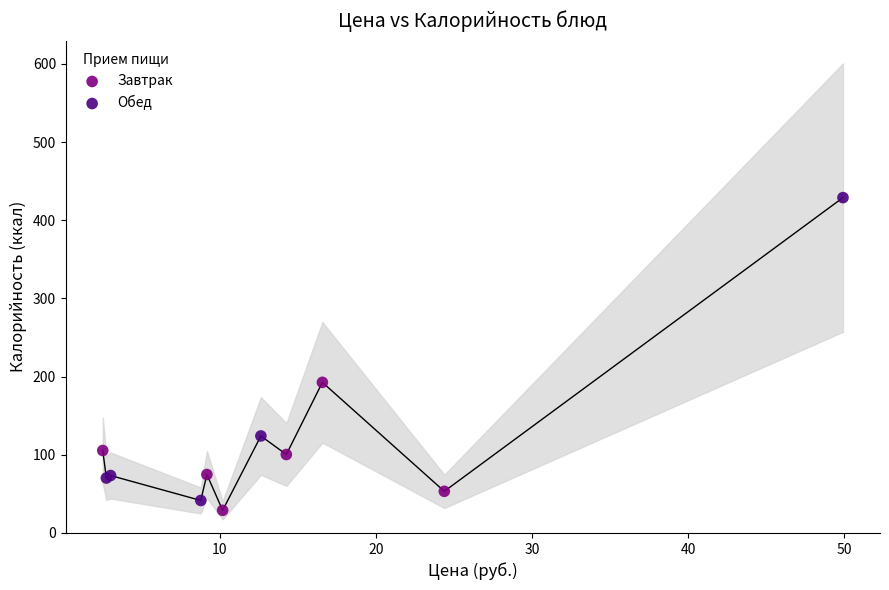

Which series contains the highest Y value?

Обед